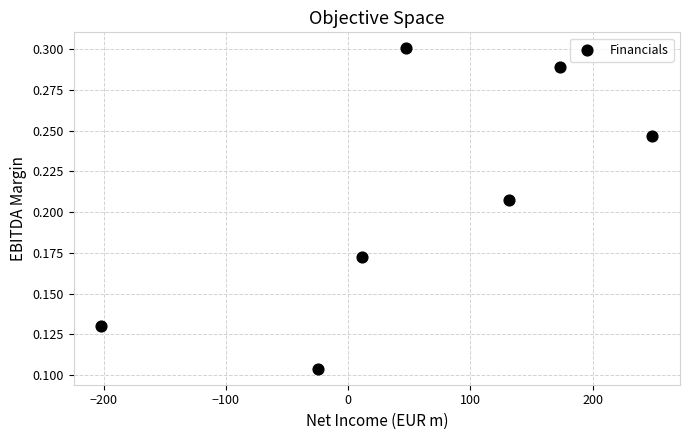

What is the average X value?

55.1